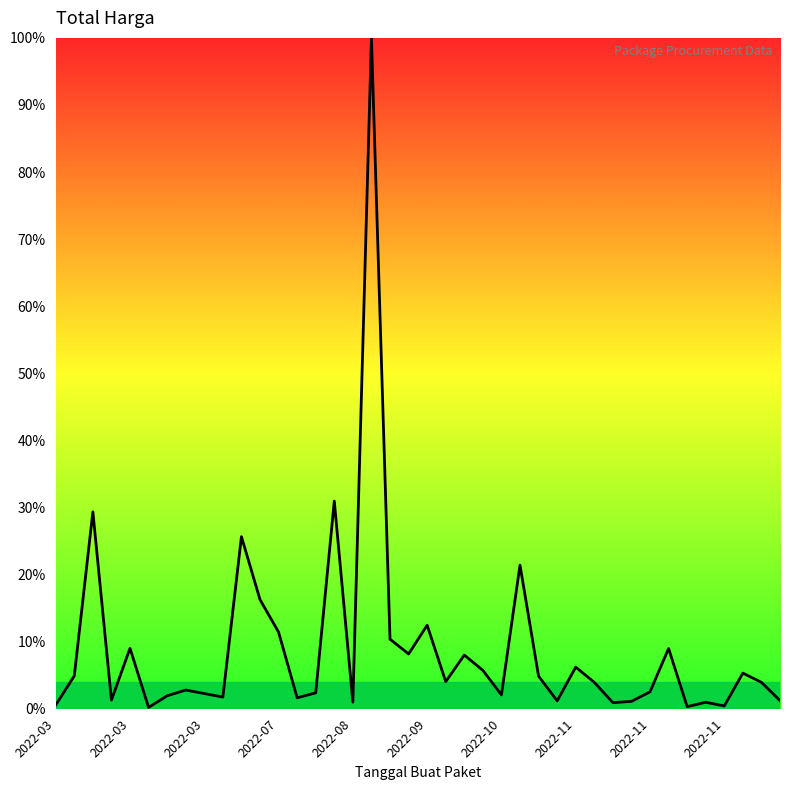

What is the sum of all values?

357.3